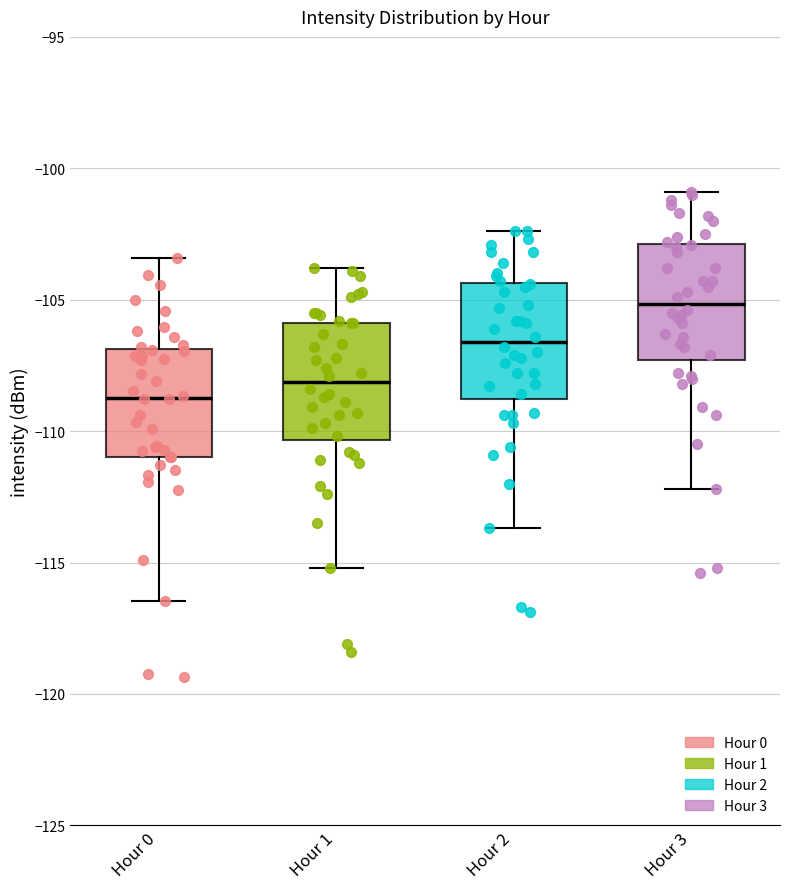

Which box's median line is the lowest?

Hour 0